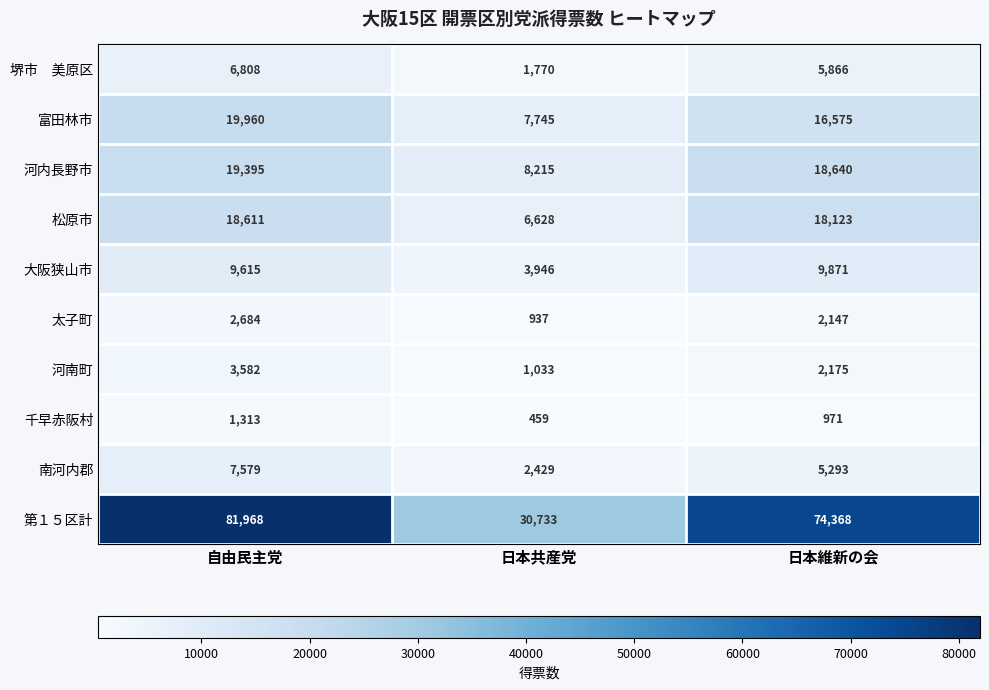

What is the difference between the maximum and minimum values in the 第１５区計 series?

51235